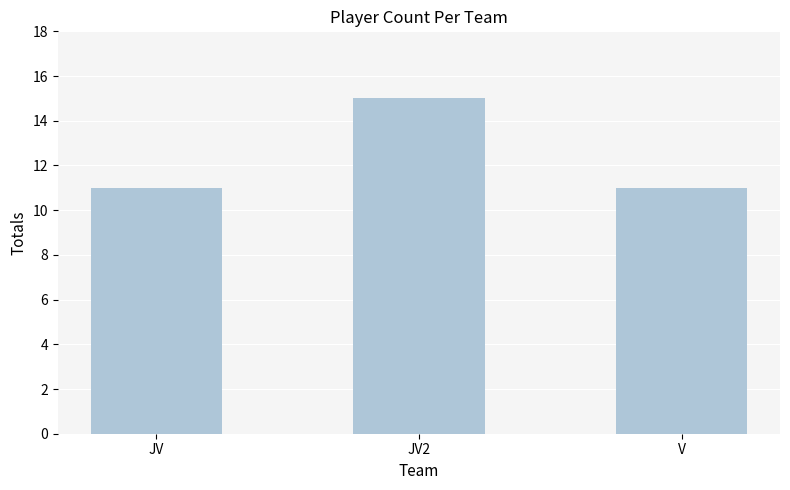

Does the chart contain any negative values?

No